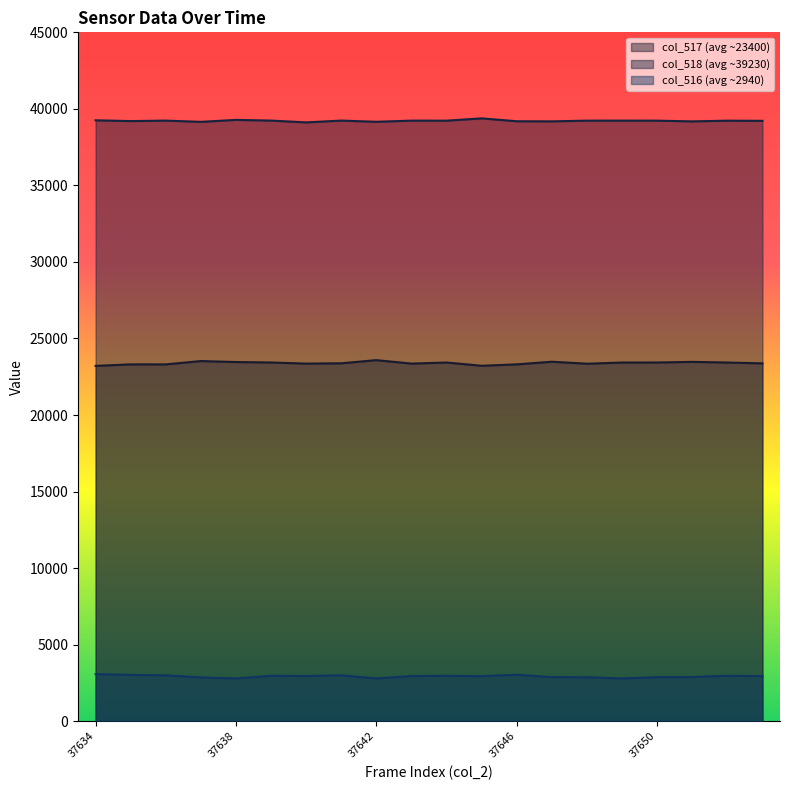

True or false: col_517 and col_516 intersect in this chart.

False